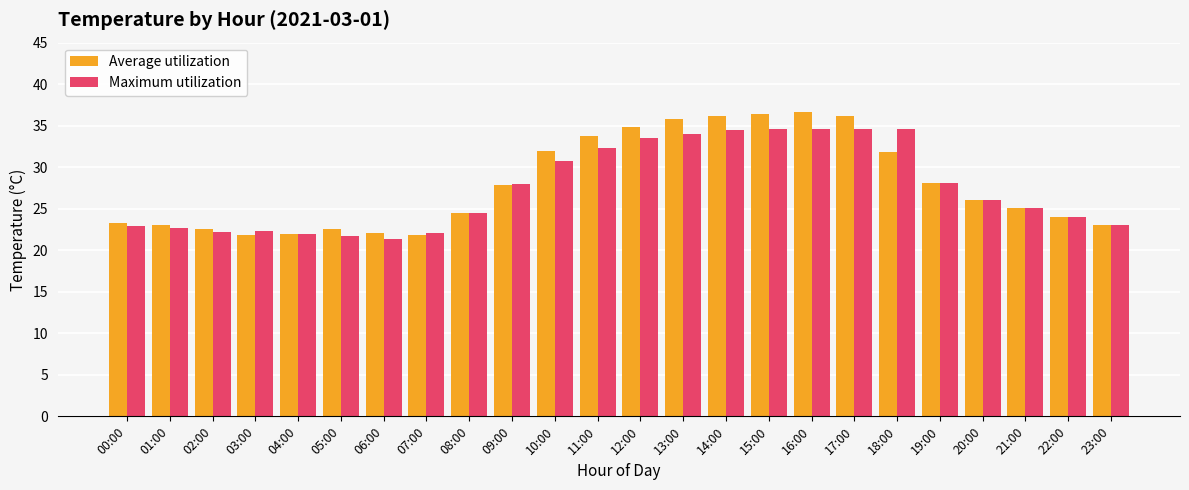

What is the maximum value for Maximum utilization?

34.6